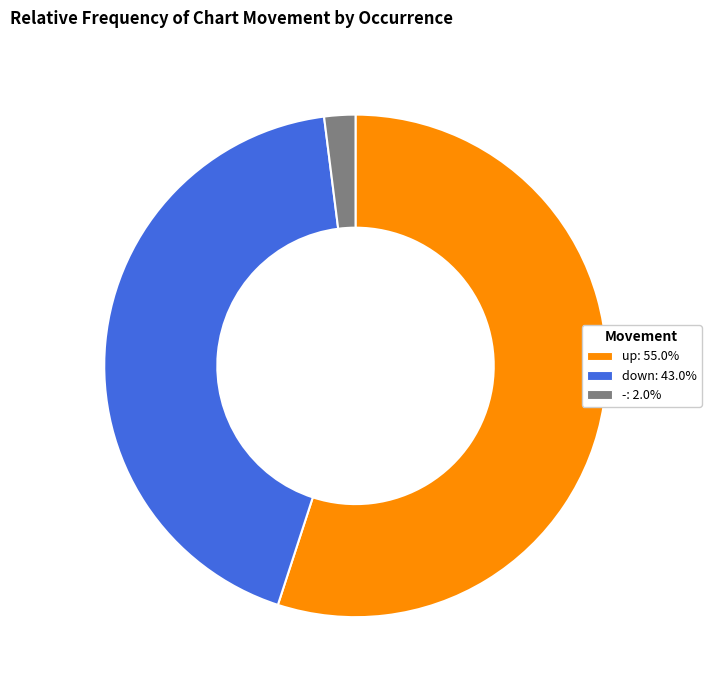

Count the number of slices in the pie.

3